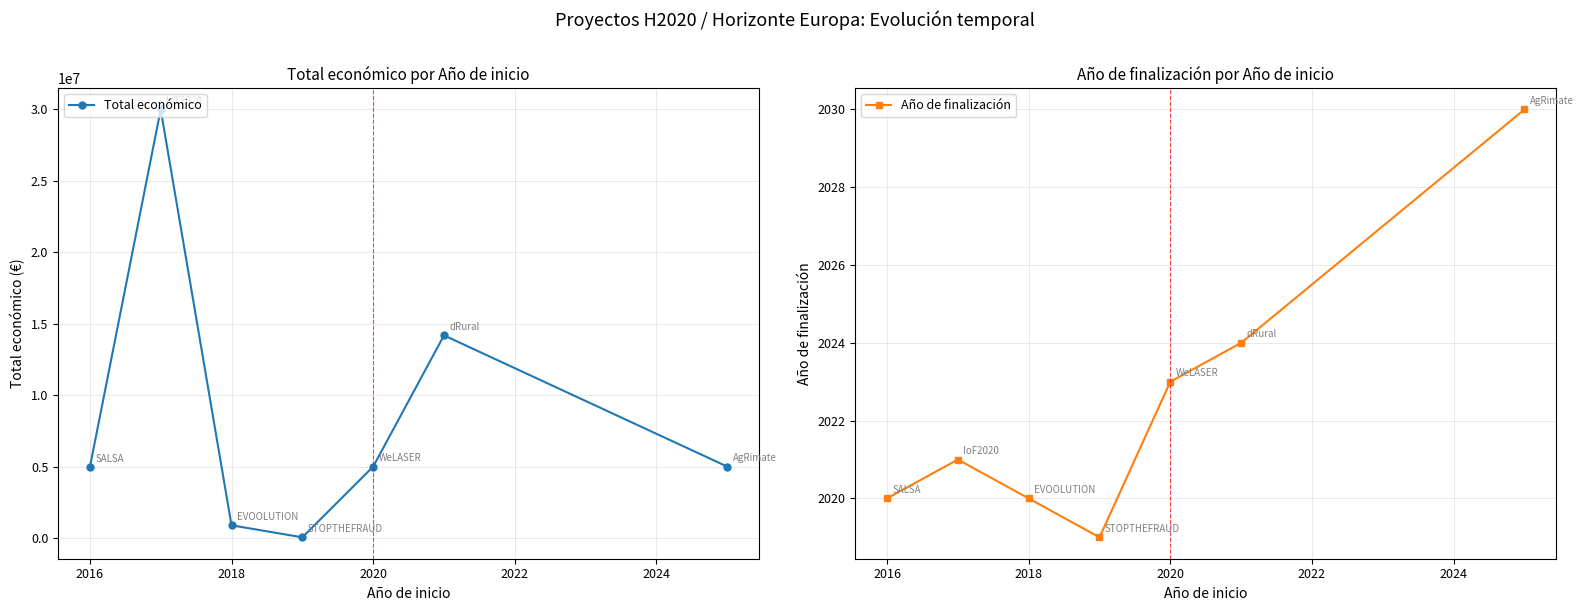

Read the Año de finalización value at 2018, to the nearest 5.

2020